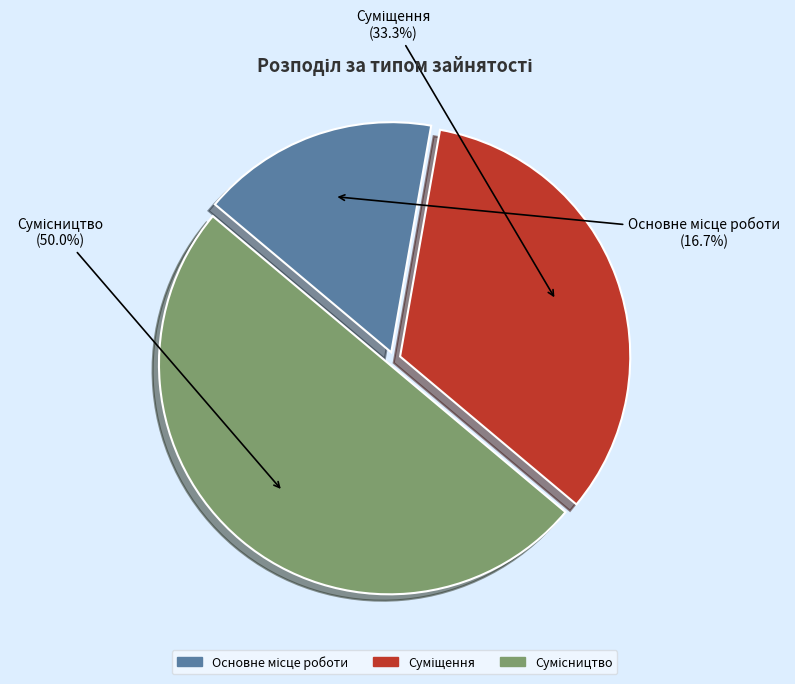

How many slices are in this pie chart?

3